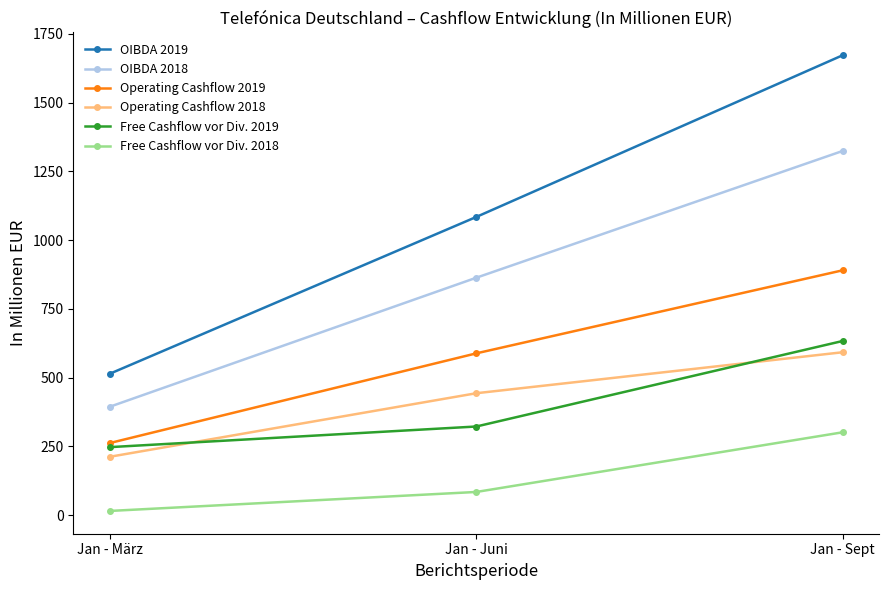

List the labels in order of Operating Cashflow 2018 value, smallest first.

Jan - März, Jan - Juni, Jan - Sept